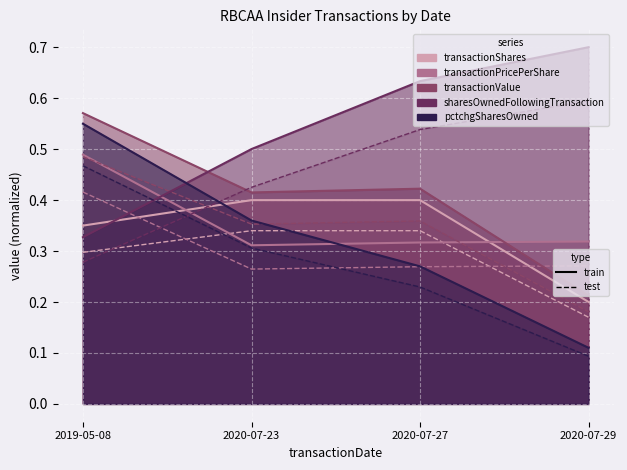

The value of pctchgSharesOwned at 2020-07-27 is 0.3. True or false?

False